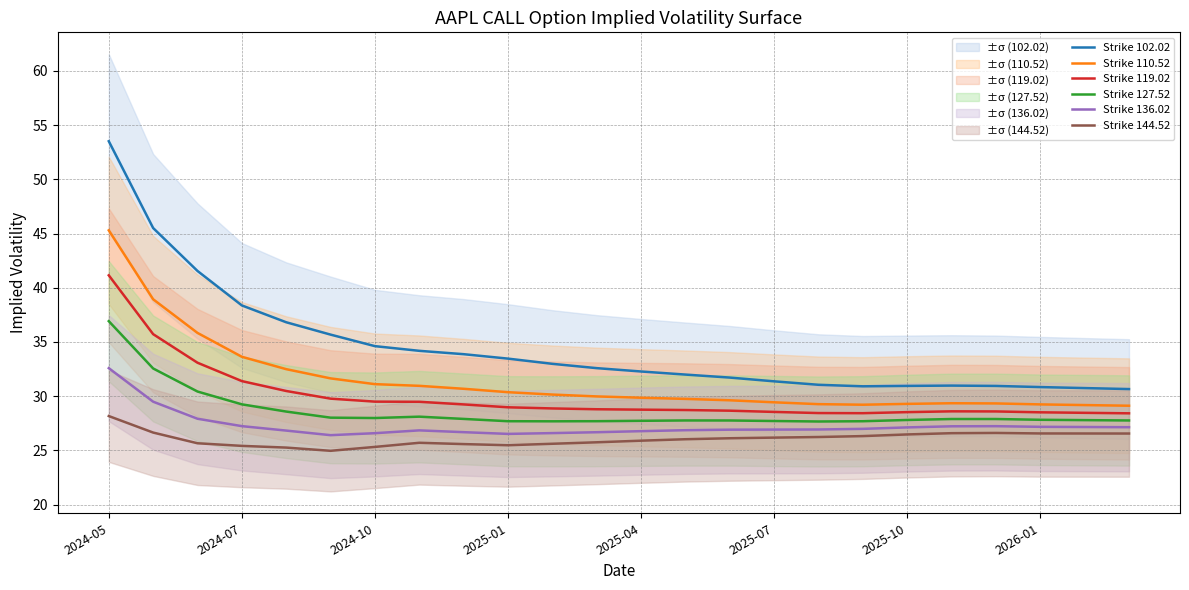

Which series has the largest total across all categories?

Strike 102.02